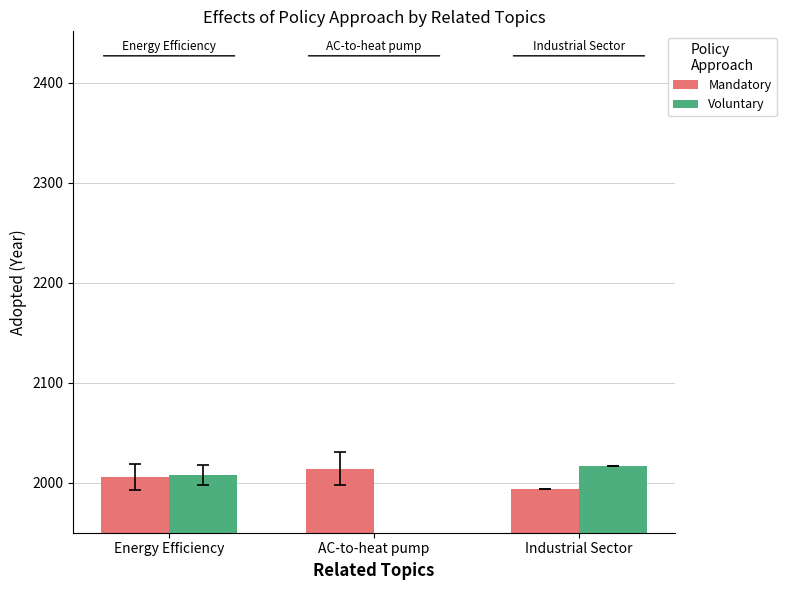

Reading left to right, list all the values displayed in this chart.

Mandatory: 2005.8	2014.2	1994.0
Voluntary: 2007.7	0.0	2017.0